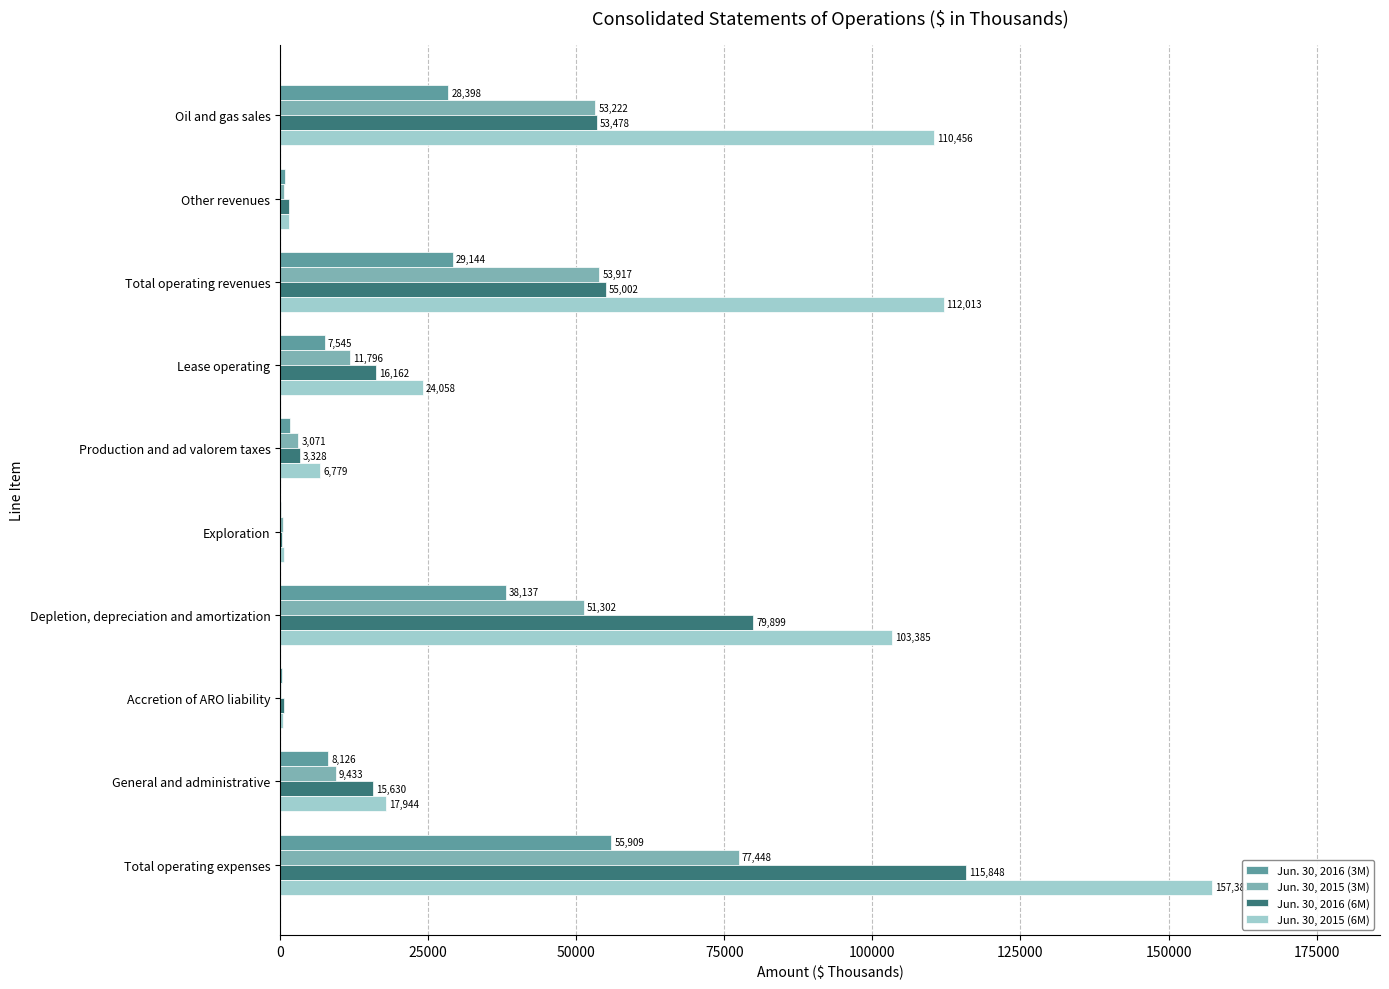

What is the sum of all Jun. 30, 2016 (6M) values?

341700